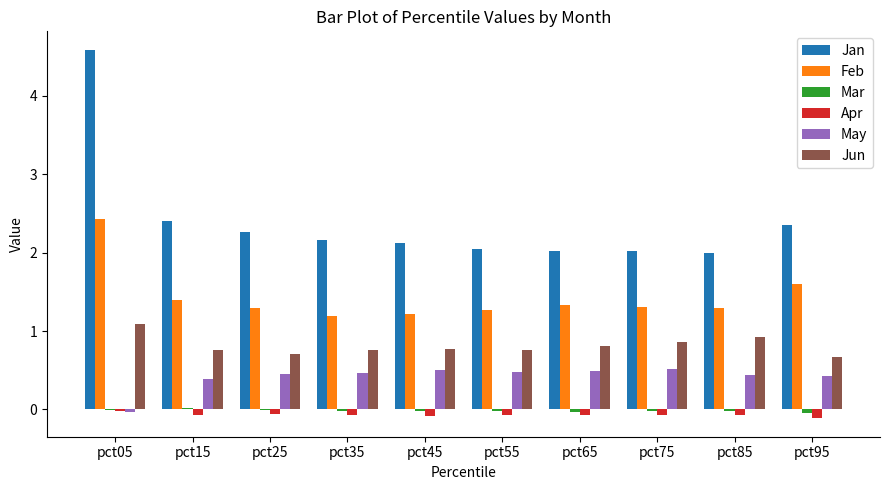

Count the number of categories in the chart.

10